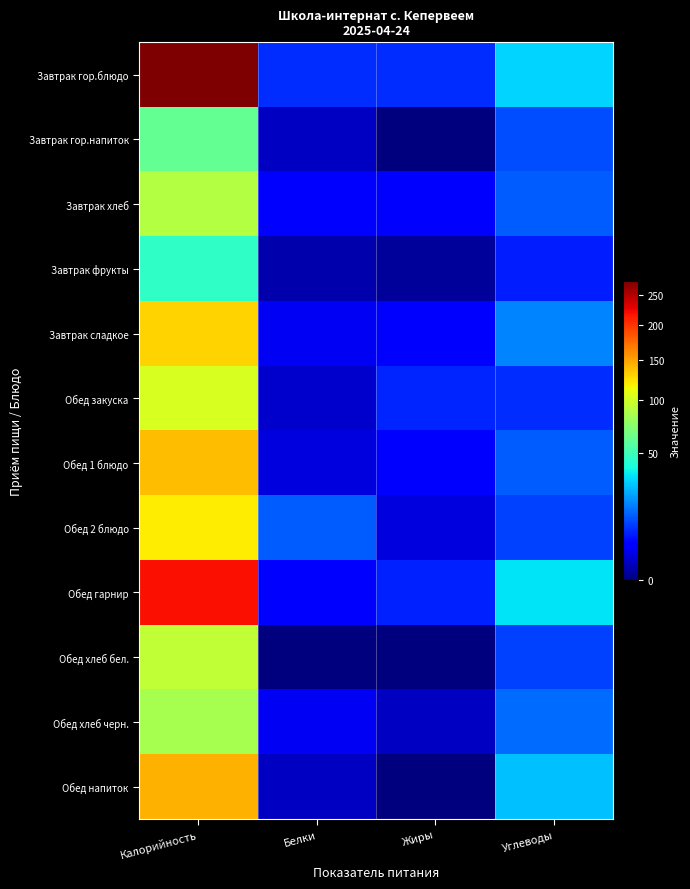

How many distinct data groups are displayed?

12